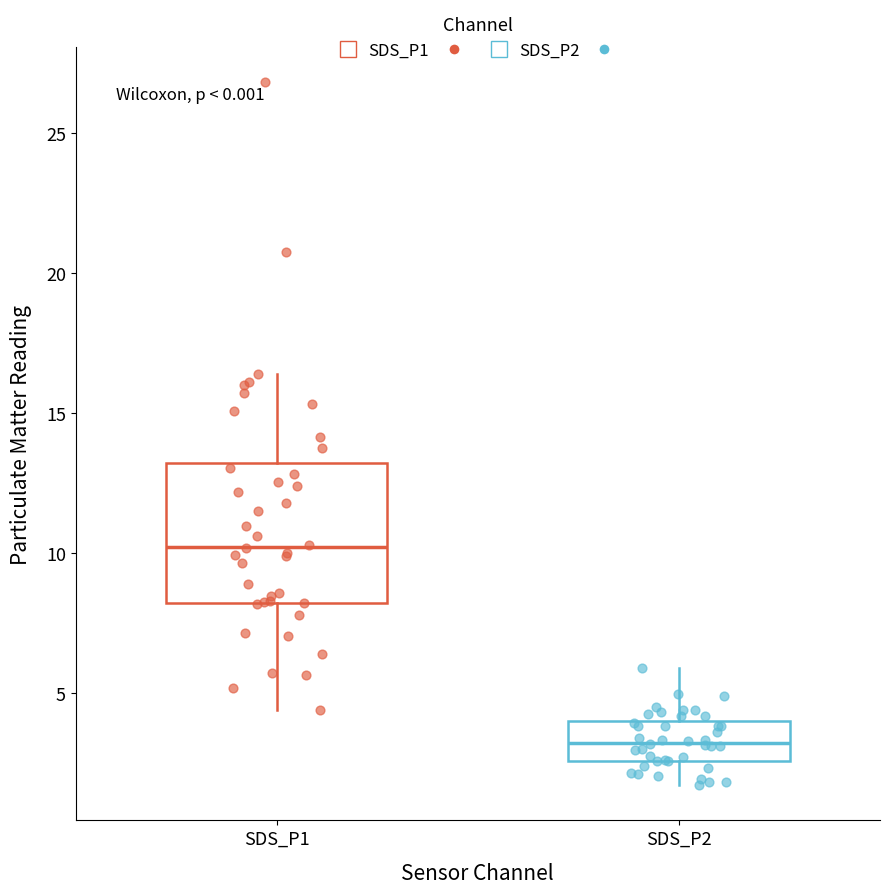

Reading left to right, transcribe this box plot: for each box, give where its median line is, the range the box spans, and where its two whiskers end, as read against the y-axis. The values are not printed on the chart, so give them approximately, as read against the axis.

SDS_P1: median 10.0, box 8.0 to 13.0, whiskers 4.5 to 16.5
SDS_P2: median 3.0, box 2.5 to 4.0, whiskers 1.5 to 6.0